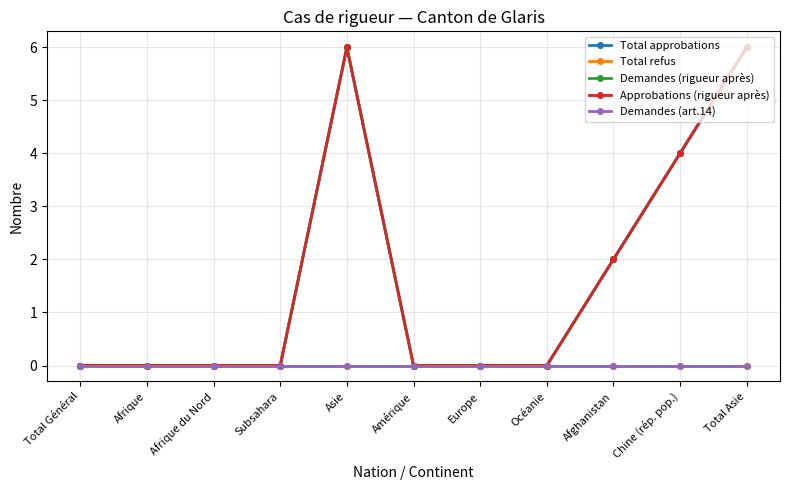

Reading right to left, extract all data points from this chart.

Total approbations: Total Asie=6	Chine (rép. pop.)=4	Afghanistan=2	Océanie=0	Europe=0	Amérique=0	Asie=6	Subsahara=0	Afrique du Nord=0	Afrique=0	Total Général=0
Total refus: Total Asie=0	Chine (rép. pop.)=0	Afghanistan=0	Océanie=0	Europe=0	Amérique=0	Asie=0	Subsahara=0	Afrique du Nord=0	Afrique=0	Total Général=0
Demandes (rigueur après): Total Asie=6	Chine (rép. pop.)=4	Afghanistan=2	Océanie=0	Europe=0	Amérique=0	Asie=6	Subsahara=0	Afrique du Nord=0	Afrique=0	Total Général=0
Approbations (rigueur après): Total Asie=6	Chine (rép. pop.)=4	Afghanistan=2	Océanie=0	Europe=0	Amérique=0	Asie=6	Subsahara=0	Afrique du Nord=0	Afrique=0	Total Général=0
Demandes (art.14): Total Asie=0	Chine (rép. pop.)=0	Afghanistan=0	Océanie=0	Europe=0	Amérique=0	Asie=0	Subsahara=0	Afrique du Nord=0	Afrique=0	Total Général=0